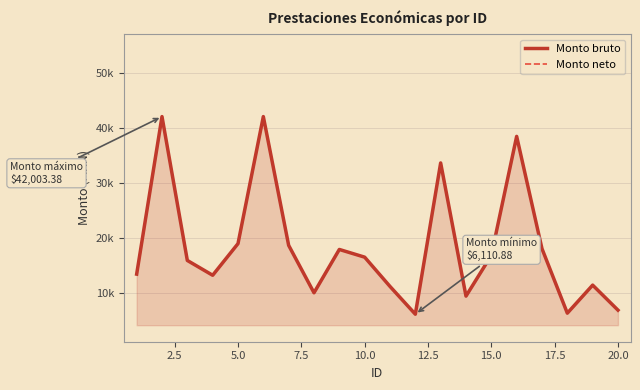

Which series has the largest range (max minus min)?

Monto bruto